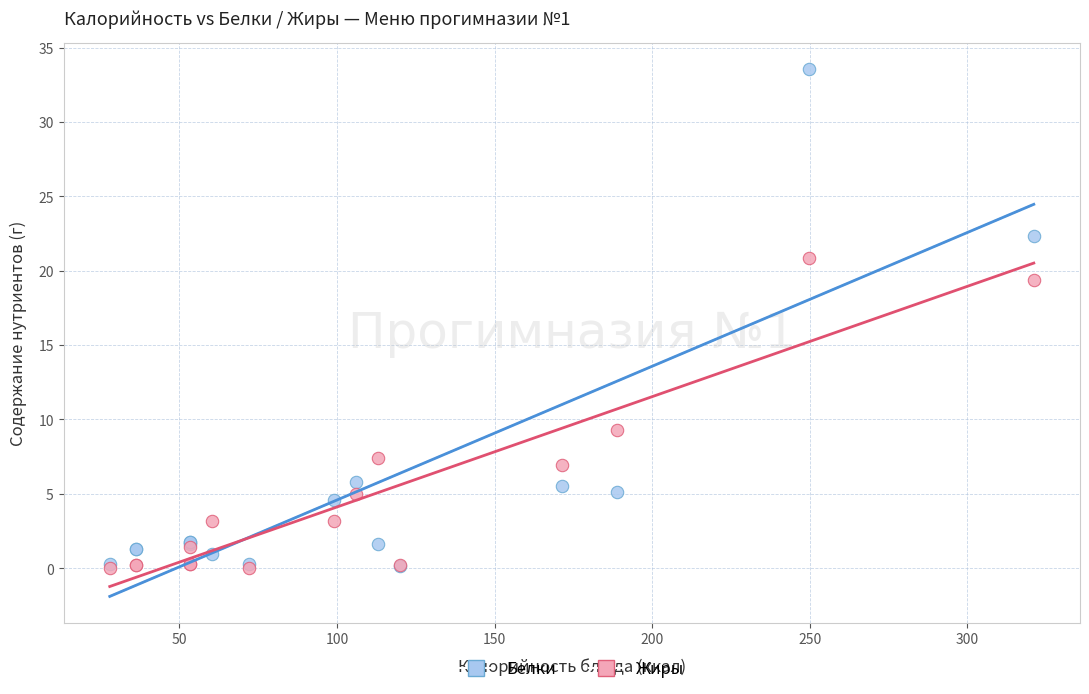

Across all series, what Y value is closest to 16?

19.4